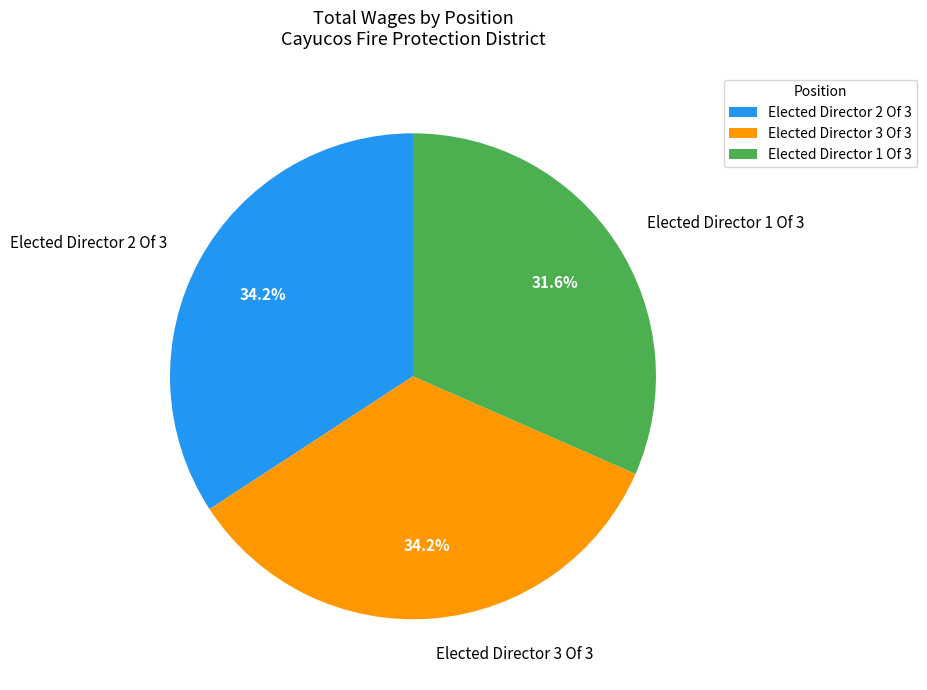

What percentage is the Elected Director 2 Of 3 slice, to the nearest percent?

34%